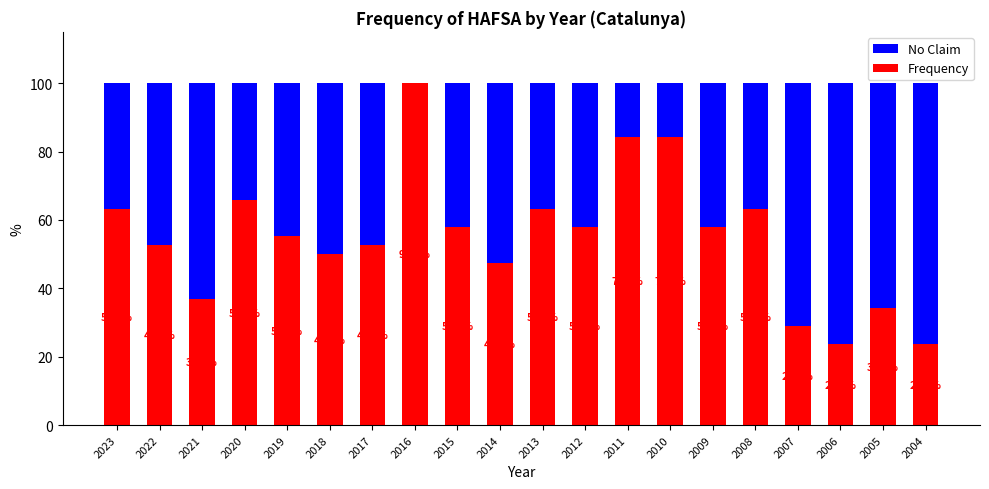

Which series has the largest total across all categories?

Frequency